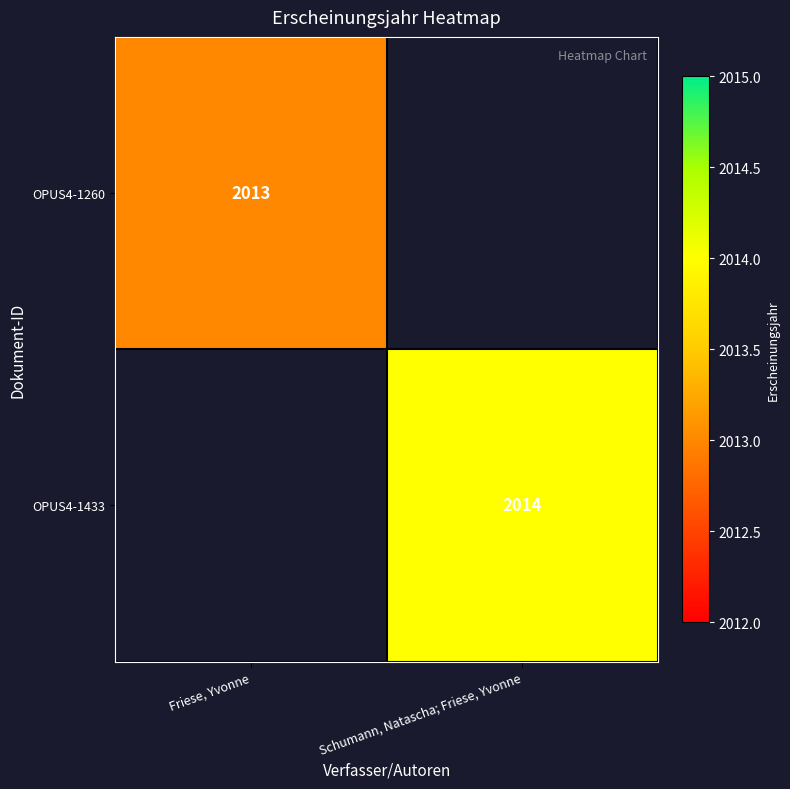

The OPUS4-1260 series shows 1061 at Friese, Yvonne. True or false?

False